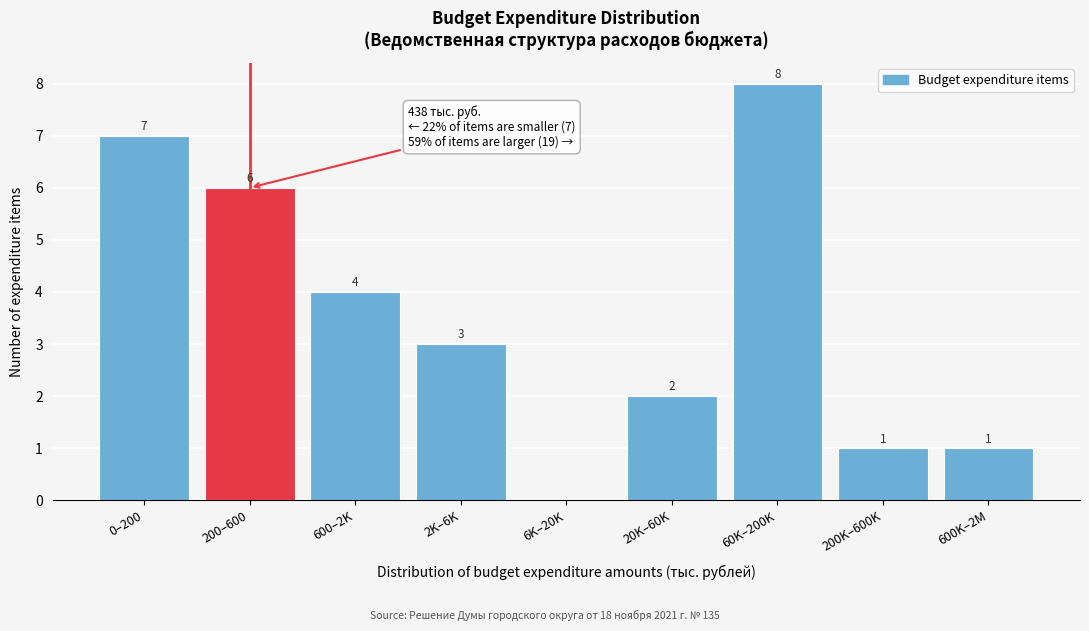

Reading right to left, what are all the values shown in this chart?

600K–2M=1	200K–600K=1	60K–200K=8	20K–60K=2	6K–20K=0	2K–6K=3	600–2K=4	200–600=6	0–200=7